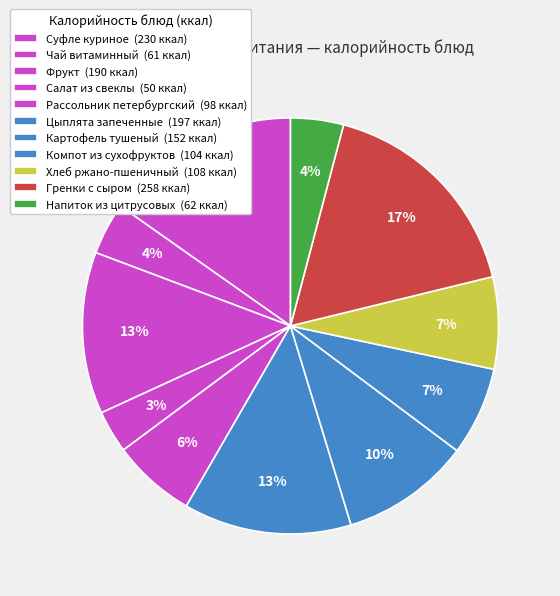

Rank the categories by value from highest to lowest.

Гренки с сыром, Суфле куриное, Цыплята запеченные, Фрукт, Картофель тушеный, Хлеб ржано-пшеничный, Компот из сухофруктов, Рассольник петербургский, Напиток из цитрусовых, Чай витаминный, Салат из свеклы